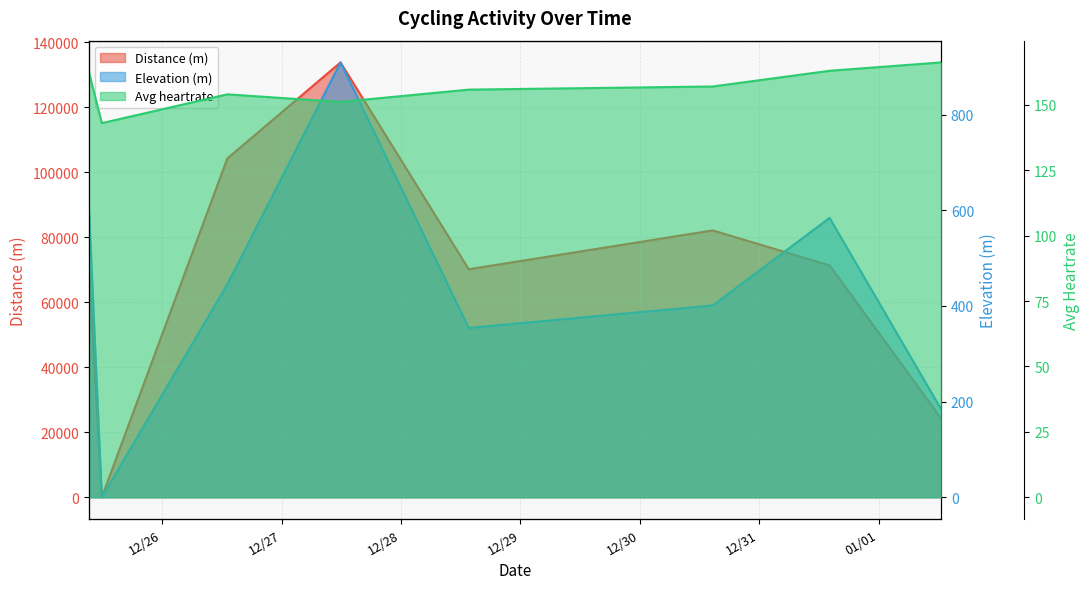

Which series ends up on top after the final intersection of Avg heartrate and Distance (m)?

Distance (m)